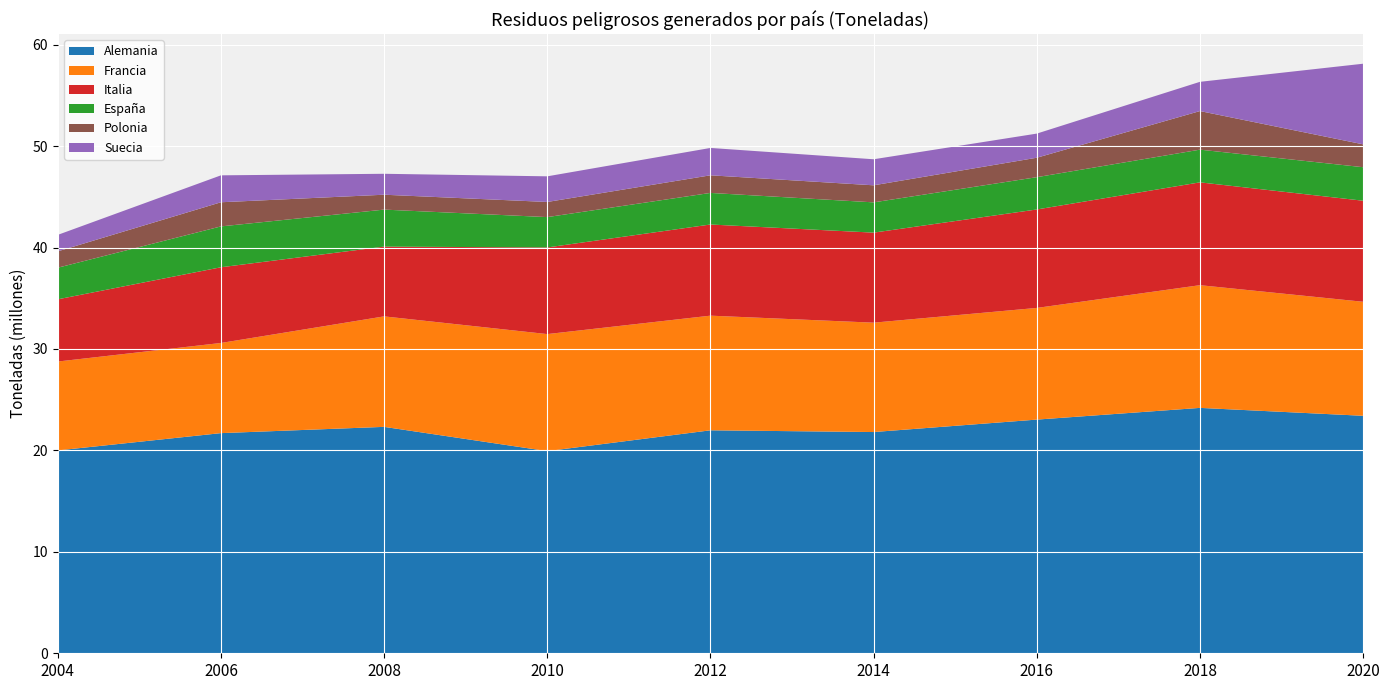

Reading left to right, list all the values displayed in this chart.

Alemania: 2004=20000026	2006=21705416	2008=22323152	2010=19931452	2012=21983895	2014=21812660	2016=23039154	2018=24194136	2020=23415024
Francia: 2004=8764275	2006=8888747	2008=10892900	2010=11538134	2012=11303137	2014=10782969	2016=11010303	2018=12098017	2020=11240840
Italia: 2004=6134449	2006=7464670	2008=6878155	2010=8543415	2012=8987032	2014=8877164	2016=9706964	2018=10137834	2020=9962282
España: 2004=3116013	2006=4028246	2008=3648602	2010=2991152	2012=3113947	2014=2984518	2016=3183846	2018=3224197	2020=3304798
Polonia: 2004=1612213	2006=2380676	2008=1468317	2010=1491845	2012=1737024	2014=1681037	2016=1917134	2018=3804728	2020=2254848
Suecia: 2004=1624770	2006=2654038	2008=2063389	2010=2527760	2012=2696749	2014=2568154	2016=2379232	2018=2882135	2020=7948614